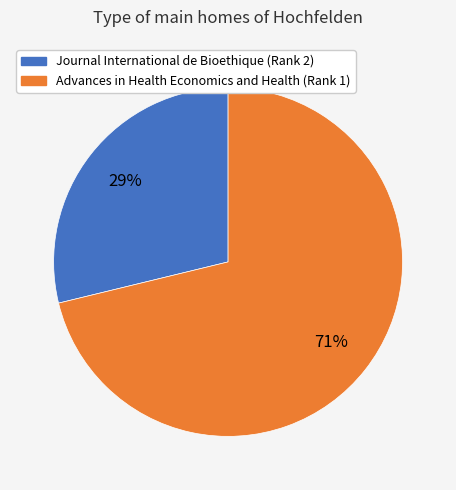

Combined, do Advances in Health Economics and Health (Rank 1) and Journal International de Bioethique (Rank 2) account for over 50%?

Yes